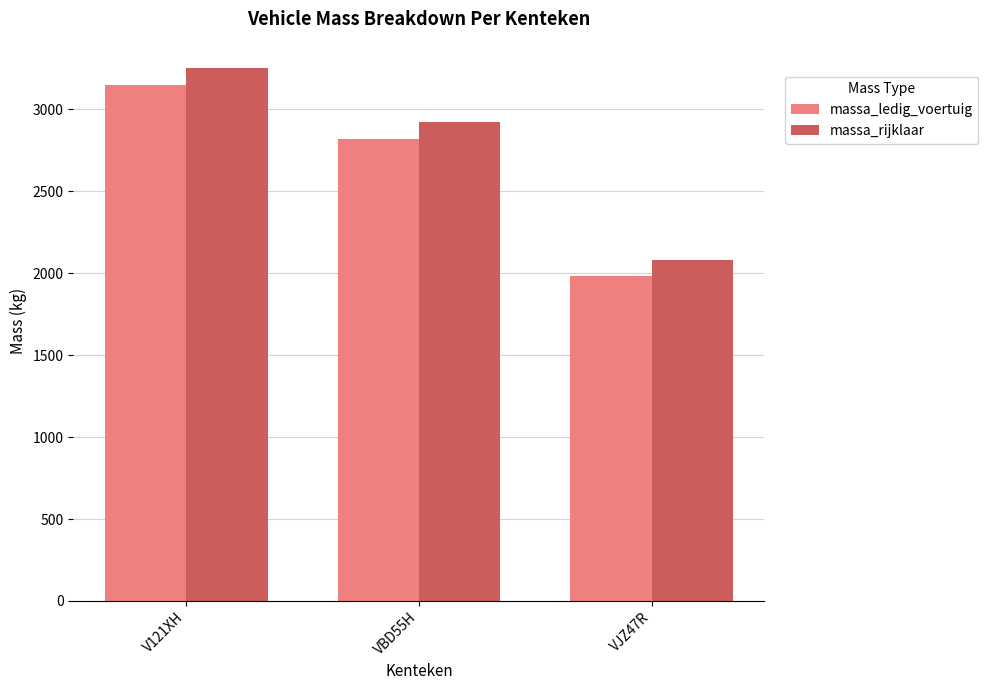

At how many categories does at least one series exceed 2441?

2